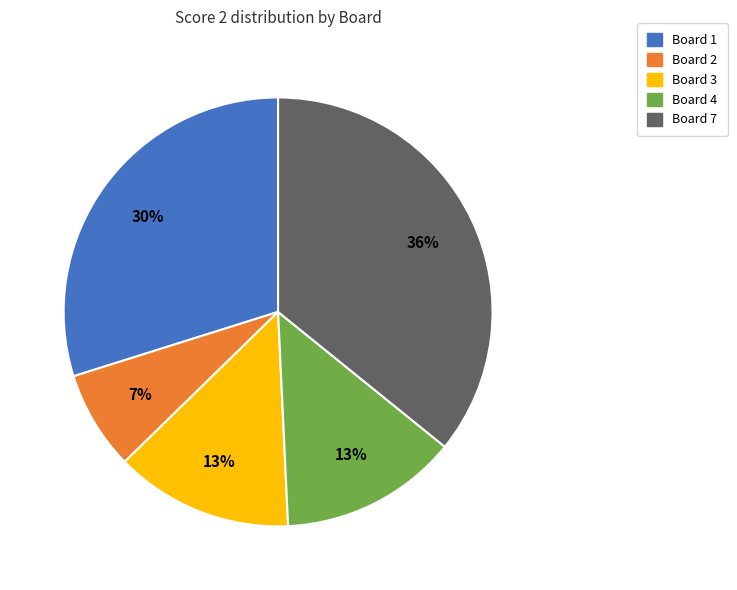

To the nearest percent, what is the average slice percentage?

20%